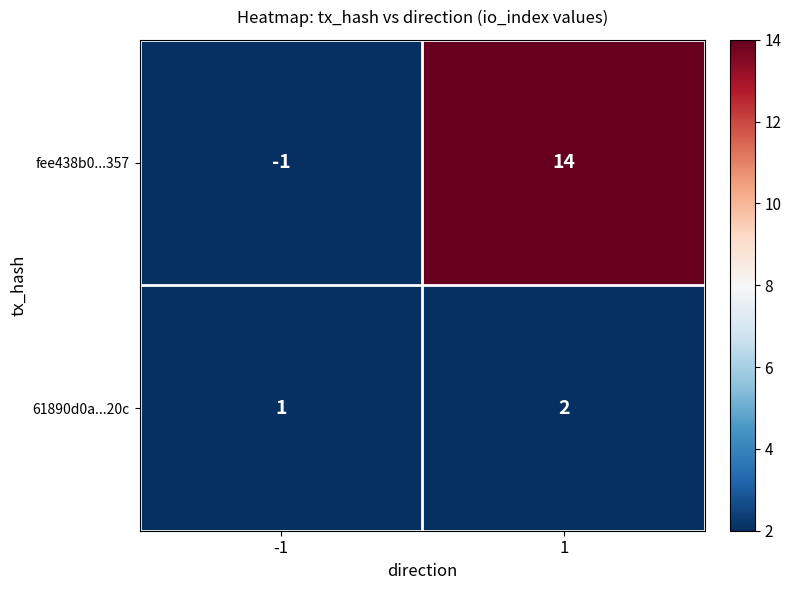

What is the spread (max minus min) of values at 1?

12